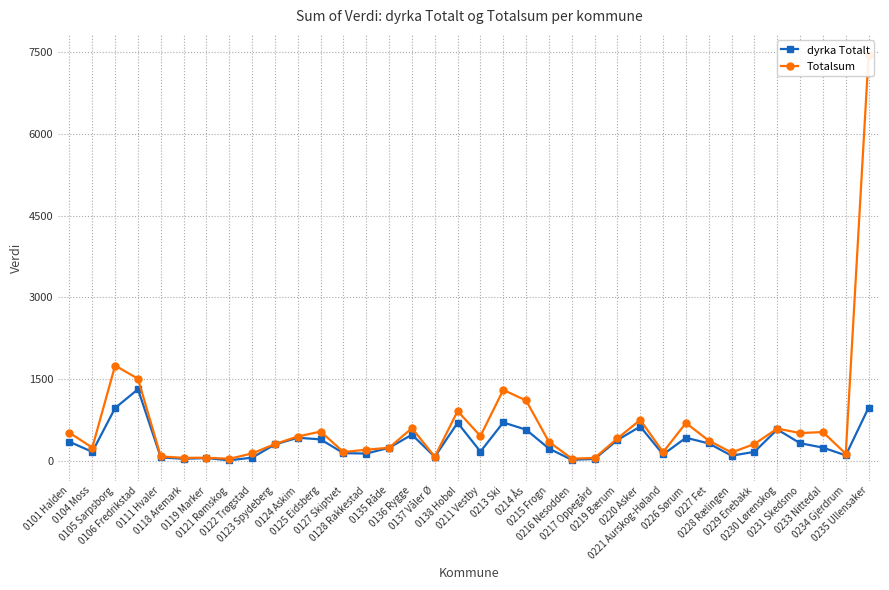

Where is dyrka Totalt nearest to the value 659?

0220 Asker